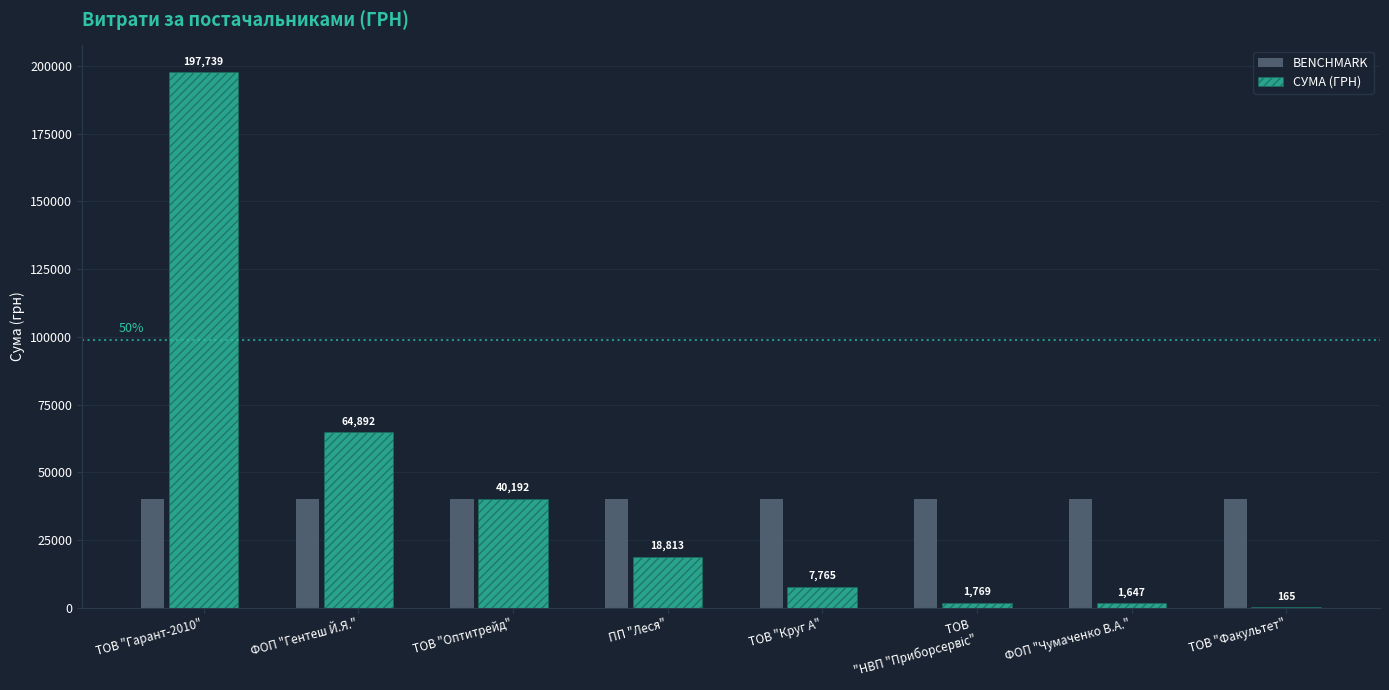

What are all the series names shown in the legend?

BENCHMARK, СУМА (ГРН)